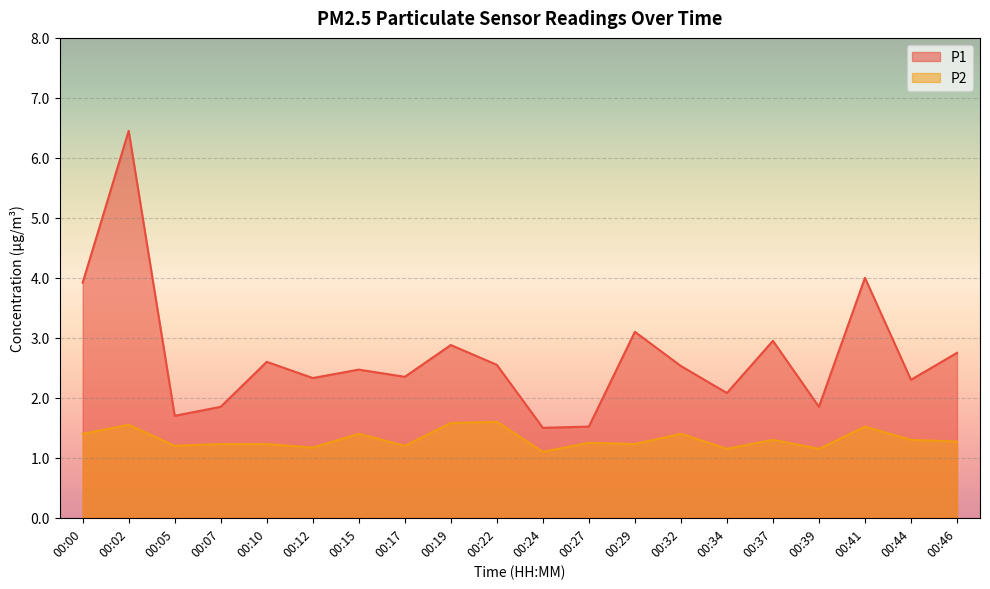

Reading left to right, what are all the values shown in this chart?

P1: 3.9	6.5	1.7	1.9	2.6	2.3	2.5	2.4	2.9	2.5	1.5	1.5	3.1	2.5	2.1	3.0	1.9	4.0	2.3	2.8
P2: 1.4	1.6	1.2	1.2	1.2	1.2	1.4	1.2	1.6	1.6	1.1	1.2	1.2	1.4	1.1	1.3	1.1	1.5	1.3	1.3